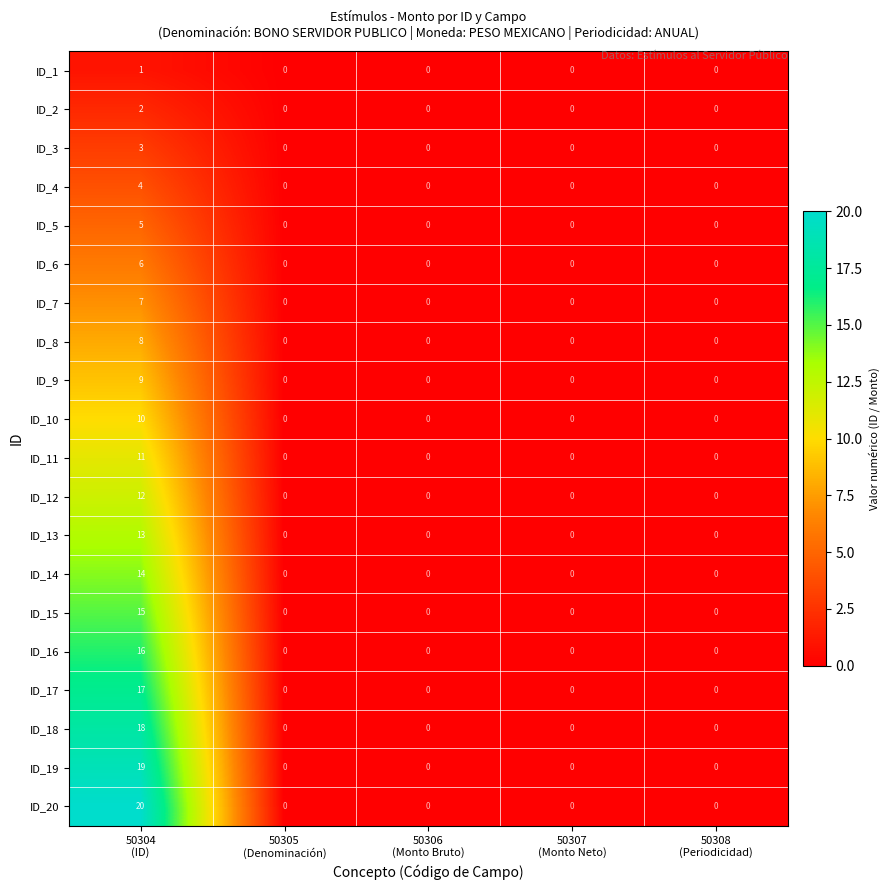

Which series has the largest total across all categories?

ID_20